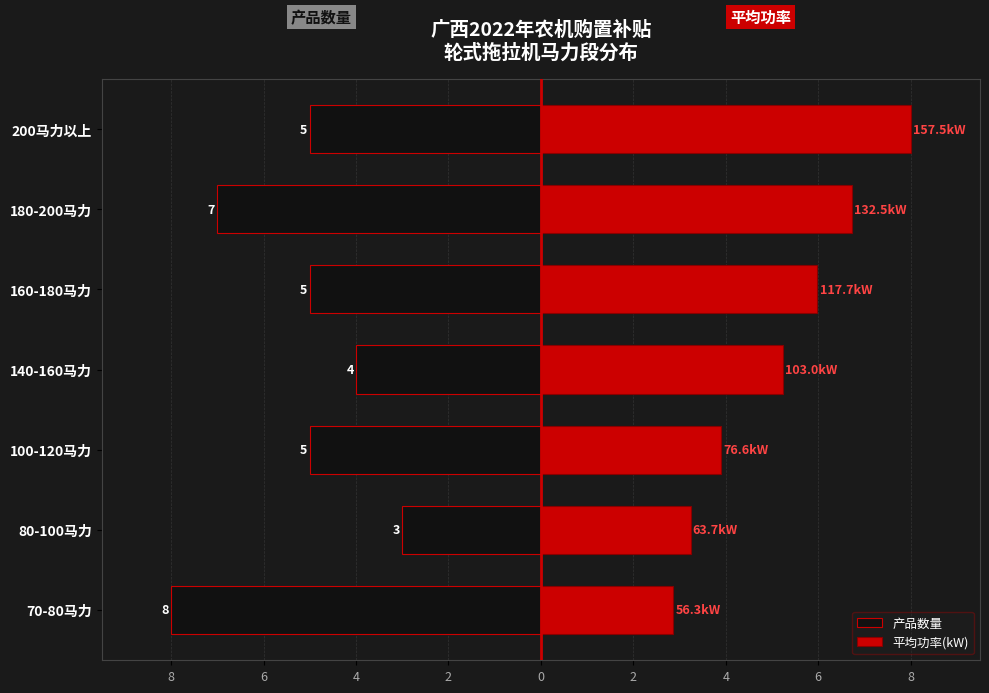

Does the chart contain stacked bars?

No